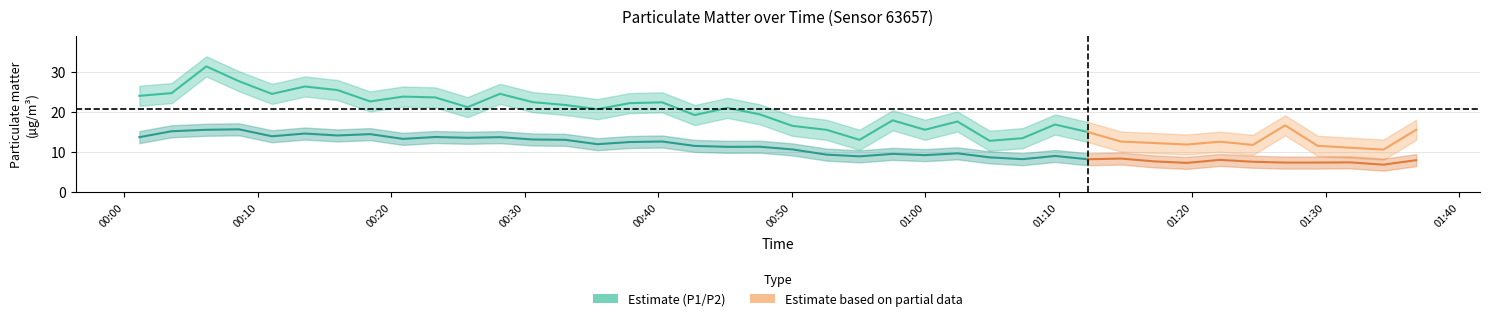

What is the value of the P1 point at the 10th from the left?

23.6